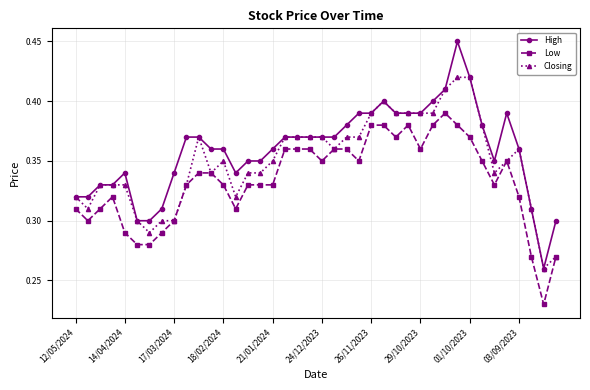

Count the Closing values in the range 0 to 1.

40